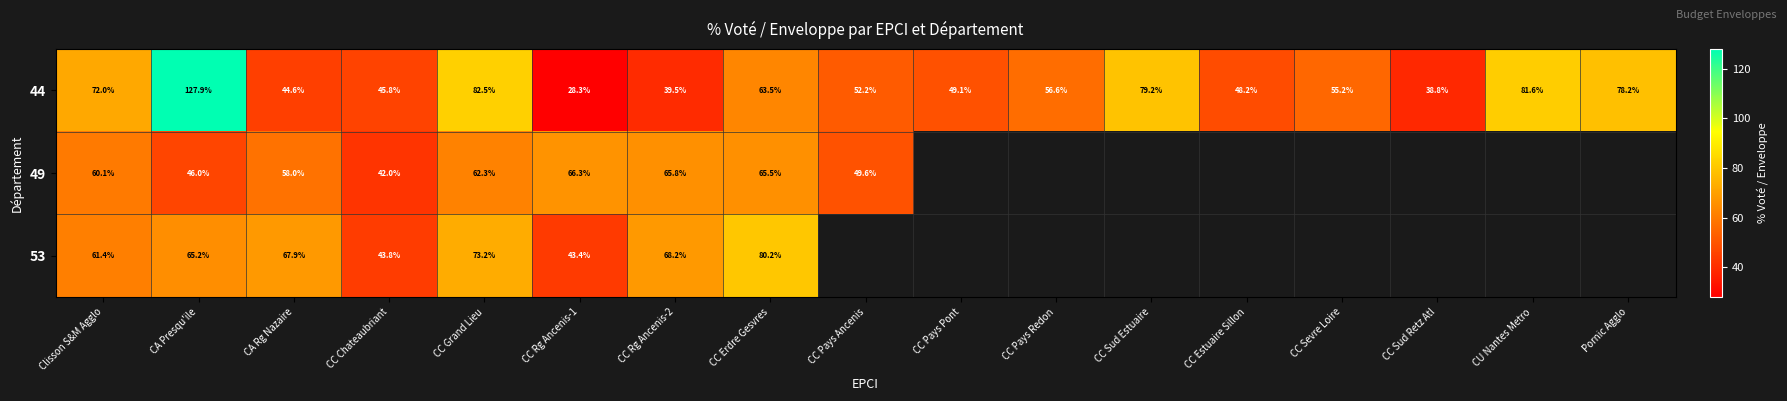

Is the value of 53 at Clisson S&M Agglo greater than the value of 44 at CC Sud Estuaire?

No